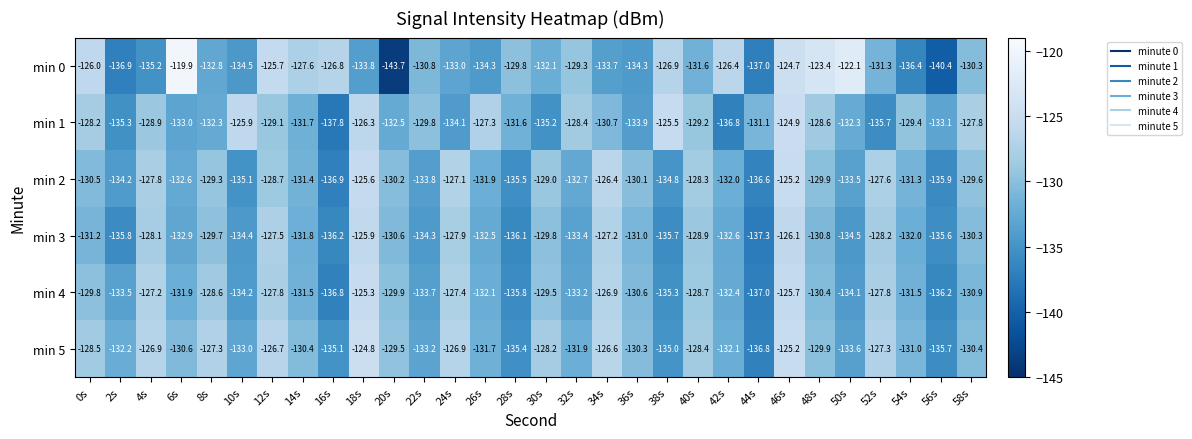

How many distinct data groups are displayed?

6